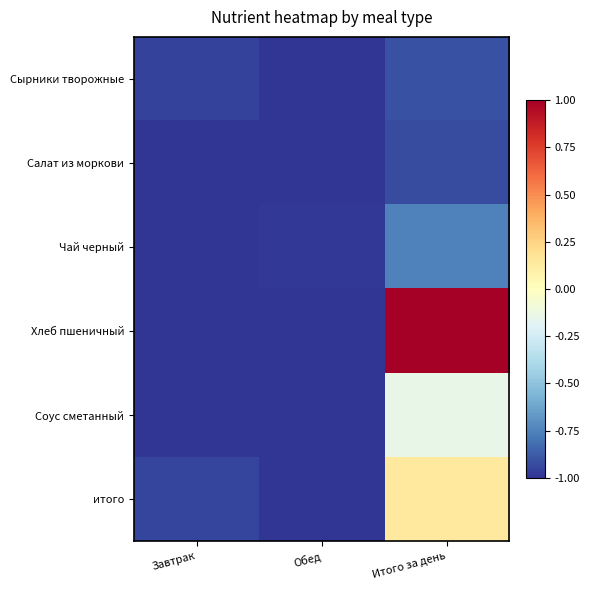

At Завтрак, list the series in order from smallest to largest.

Чай черный, Салат из моркови, Соус сметанный, Хлеб пшеничный, Сырники творожные, итого